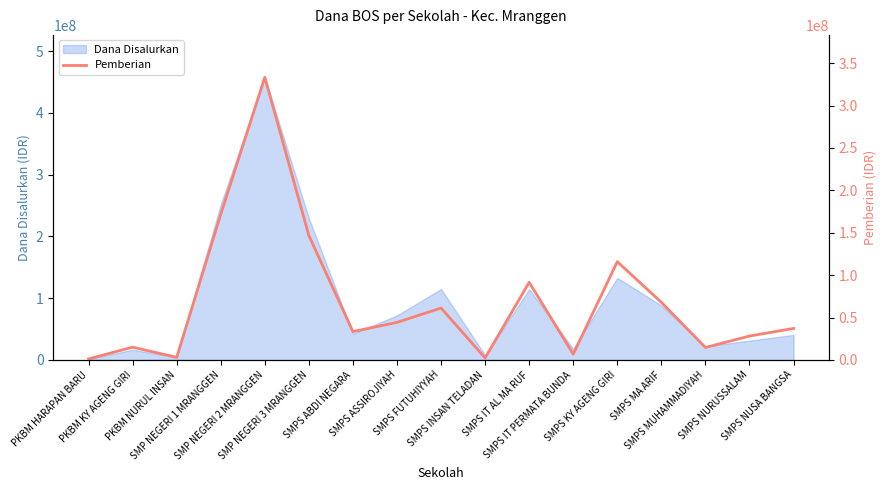

The value at SMP NEGERI 3 MRANGGEN is 70875124. True or false?

False